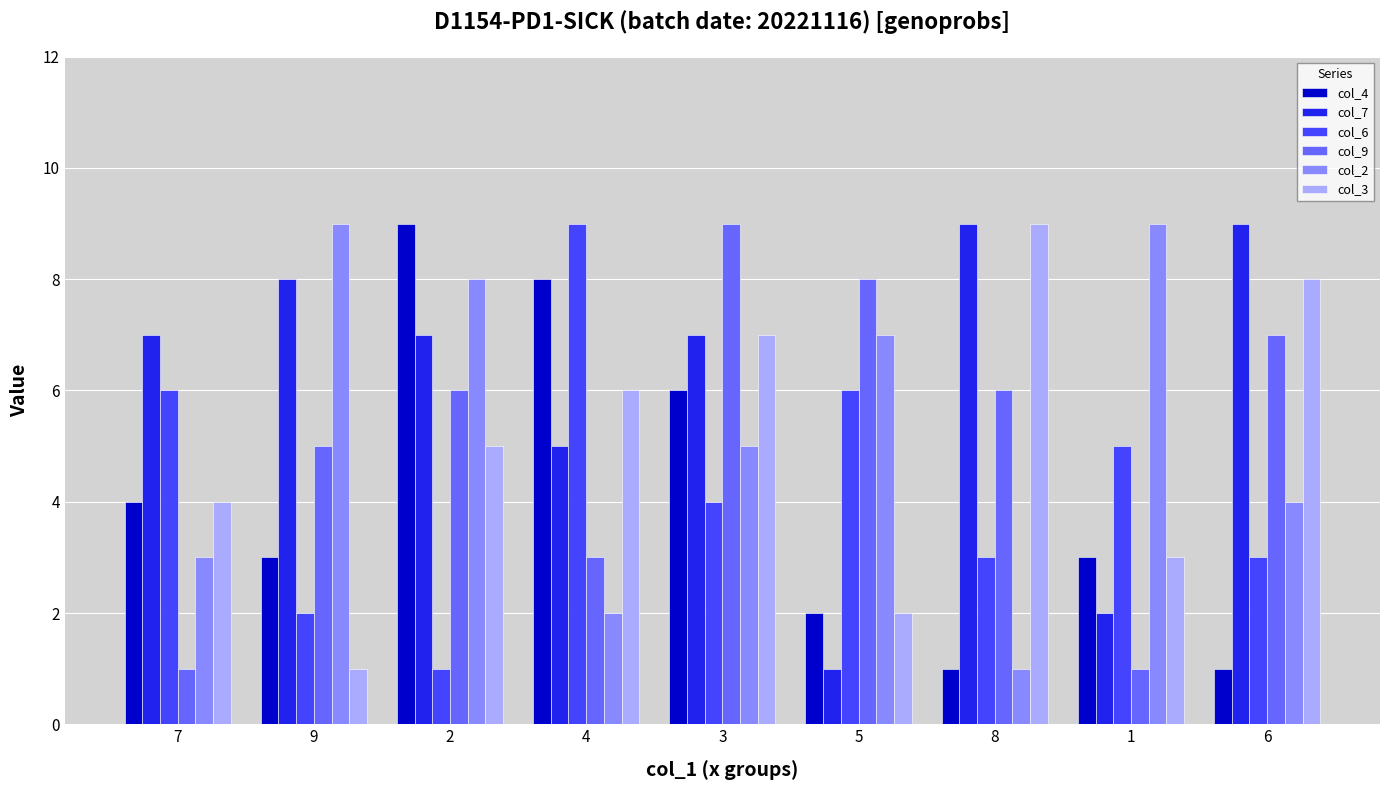

The col_3 series shows 5 at 3. True or false?

False